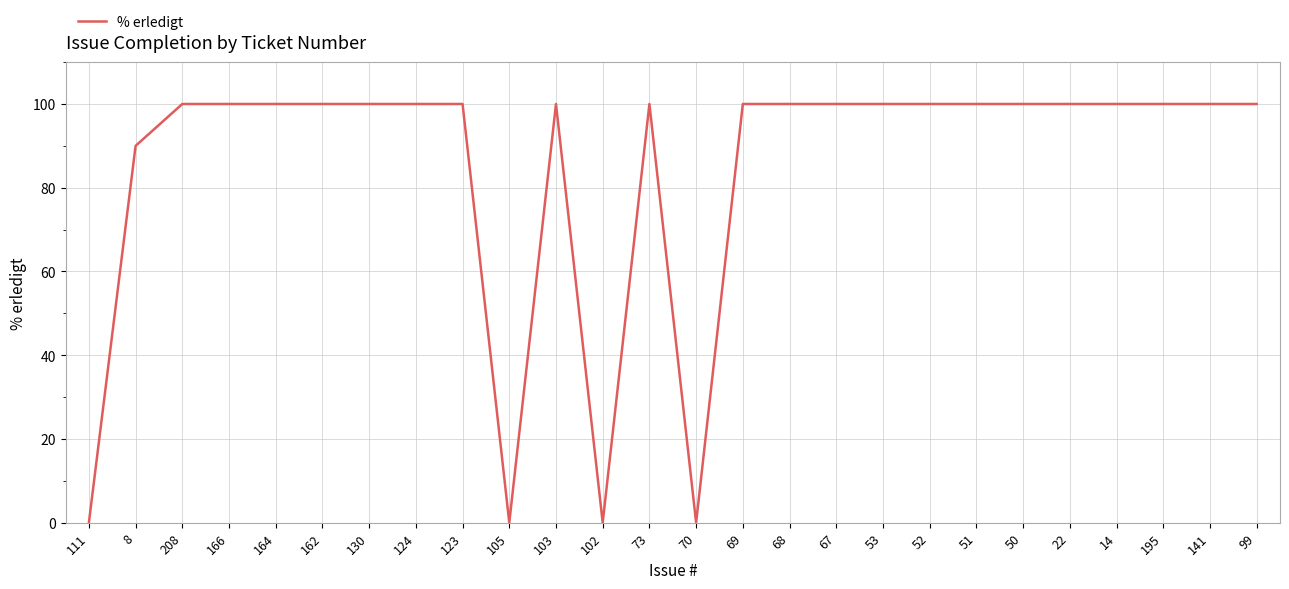

What is the difference between the maximum and minimum values?

100